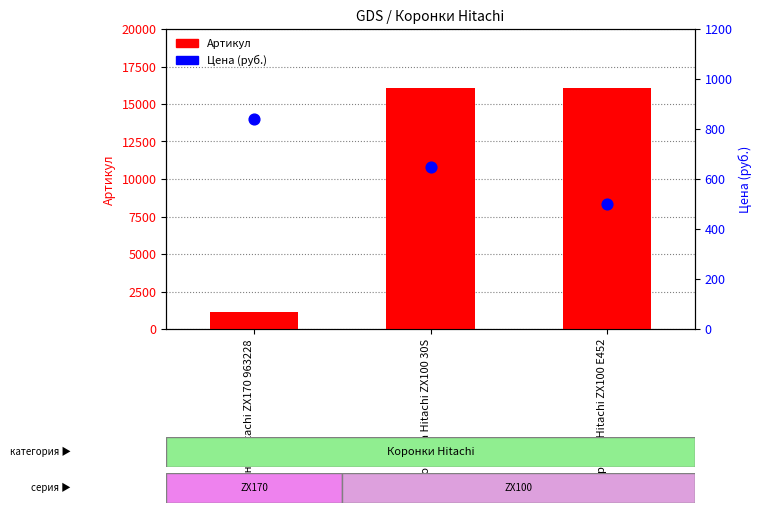

At which category is the sum across all series the highest?

Коронка Hitachi ZX100 30S